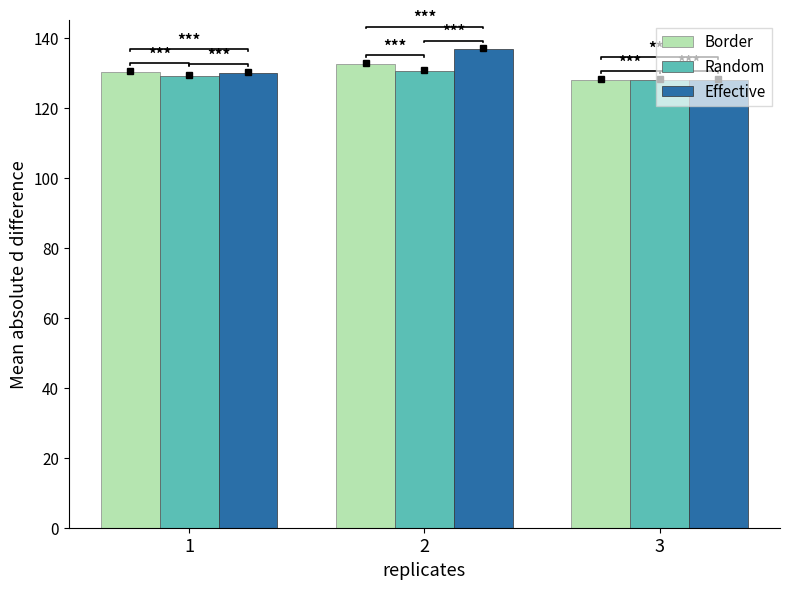

Which category has the lowest value in the Border series?

3